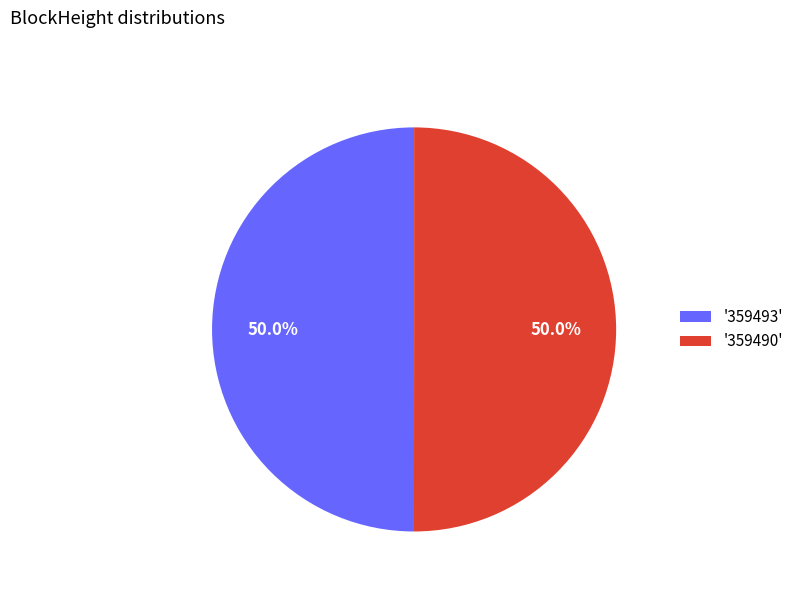

Do '359490' and '359493' together represent more than half of the pie?

Yes